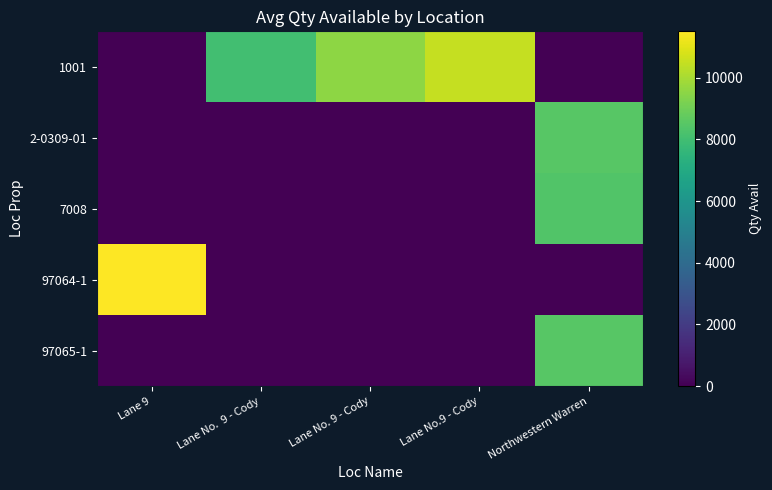

What is the spread (max minus min) of values at Northwestern Warren?

8500.0